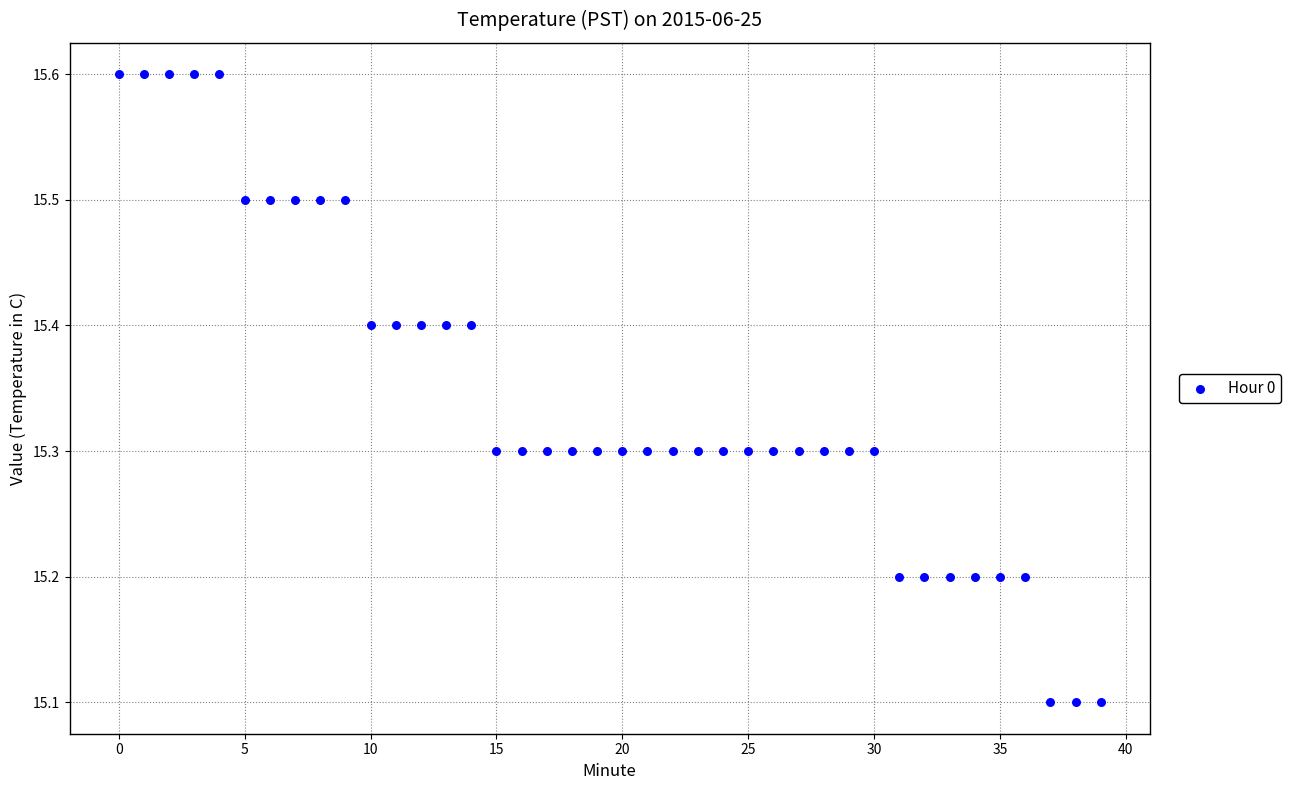

What is the range of Y values (max minus min)?

0.5